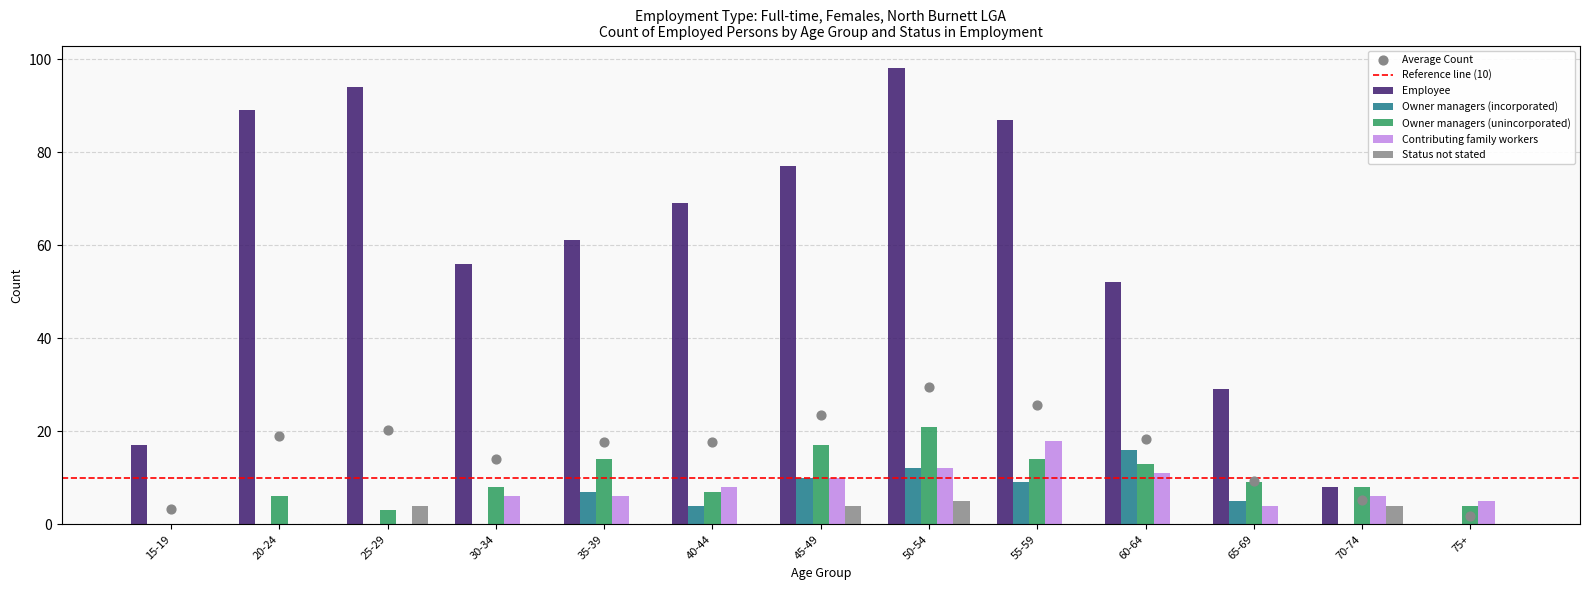

Which series has the largest Y range (max minus min)?

Employee